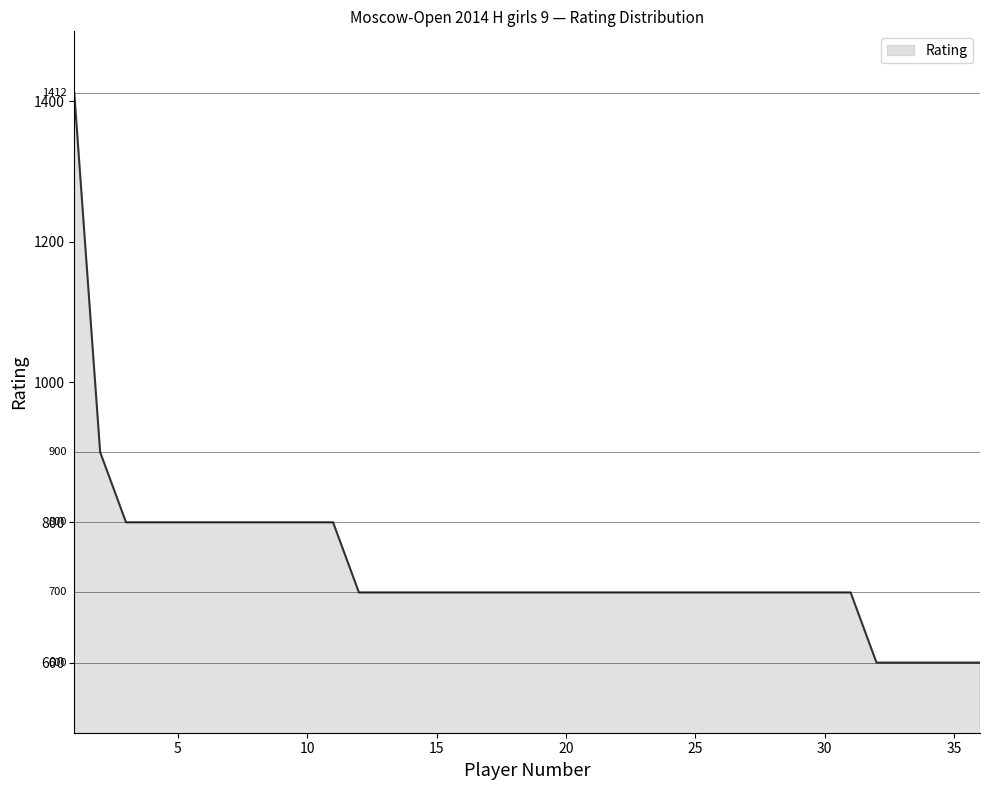

What is the sum of all values?

26512